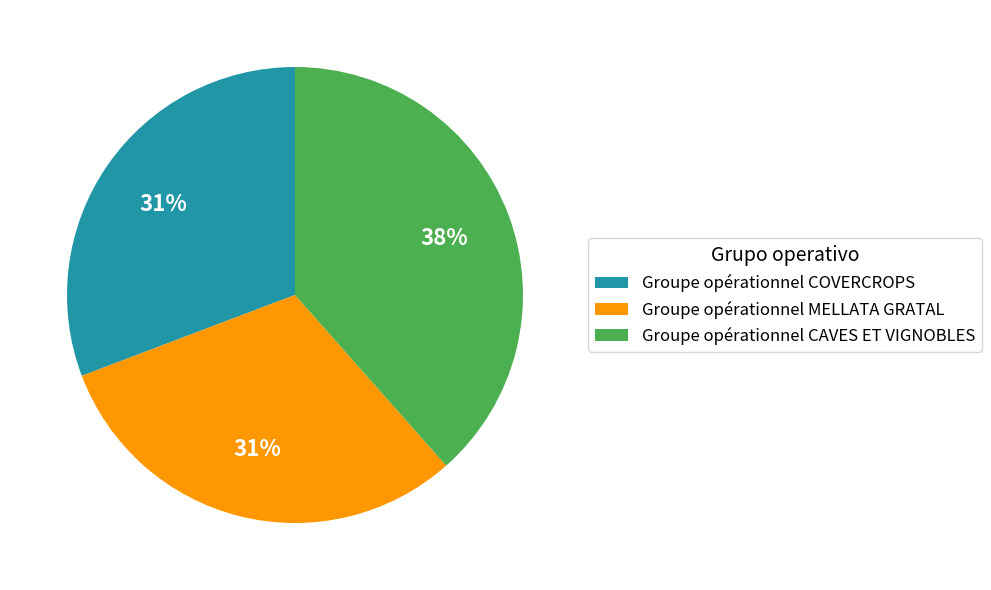

To the nearest percent, what is the combined percentage of Groupe opérationnel MELLATA GRATAL and Groupe opérationnel CAVES ET VIGNOBLES?

69%